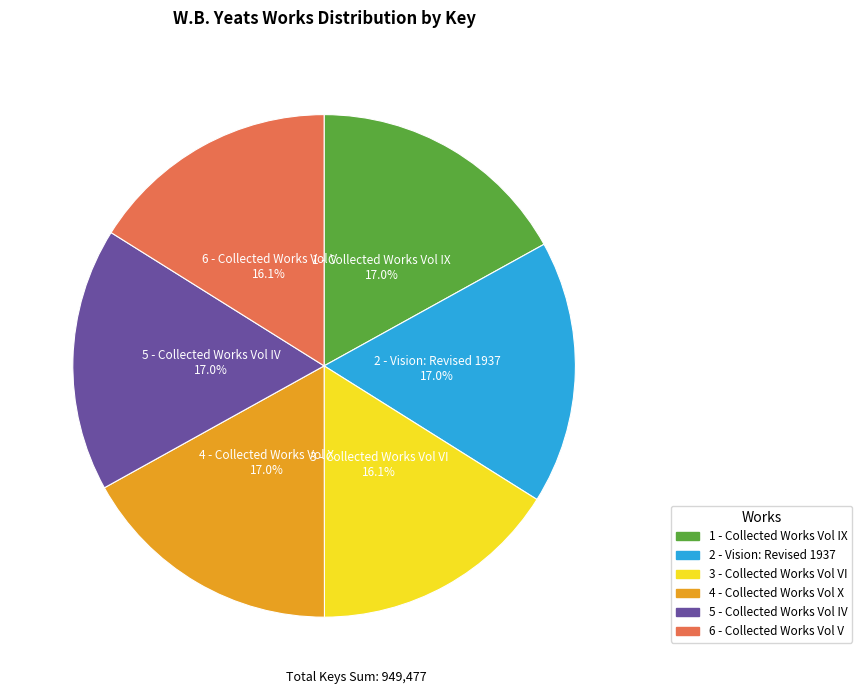

What is the ratio of the value at 3 - Collected Works Vol VI to the value at 2 - Vision: Revised 1937?

0.9